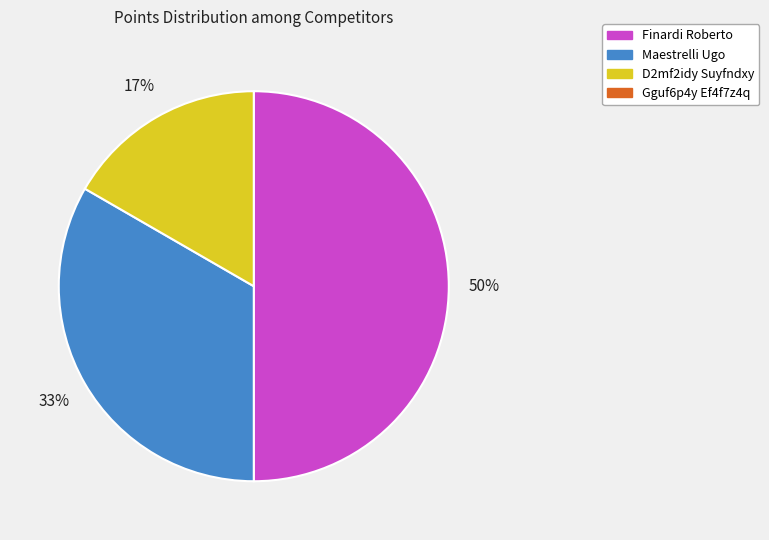

To the nearest percent, what is the average slice percentage?

33%